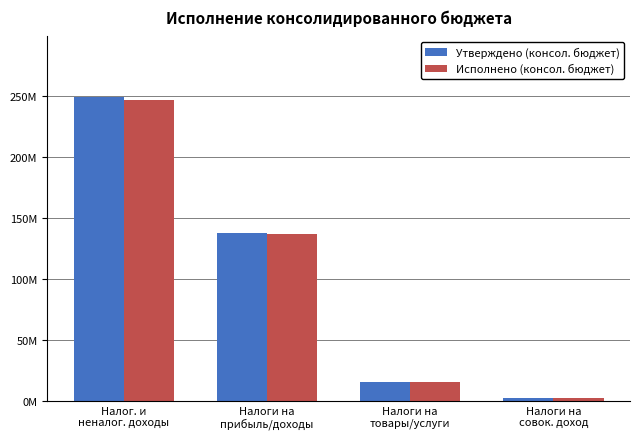

Which label corresponds to the smallest value in the chart?

Налоги на
совок. доход